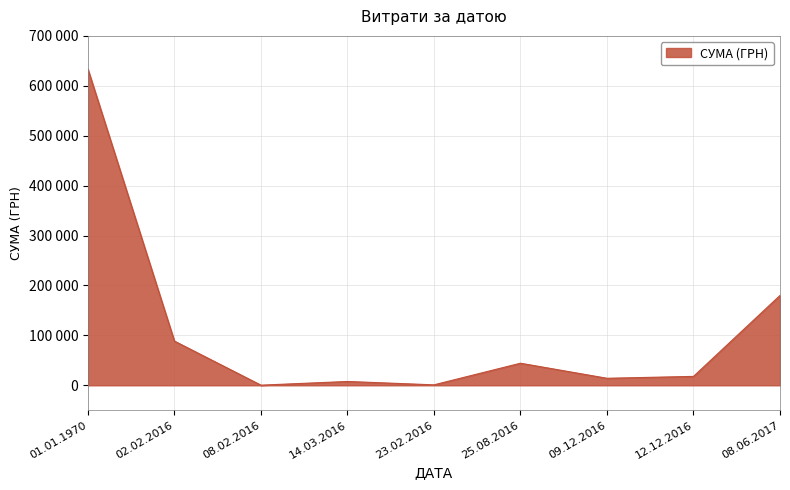

What is the difference between the maximum and second lowest values?

632596.1